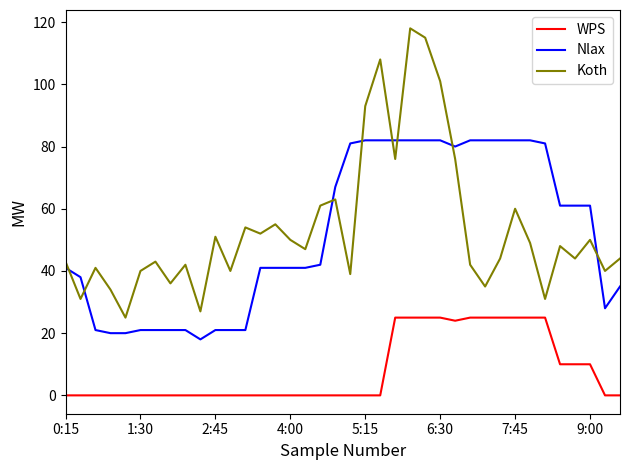

What are all the series names shown in the legend?

WPS, Nlax, Koth